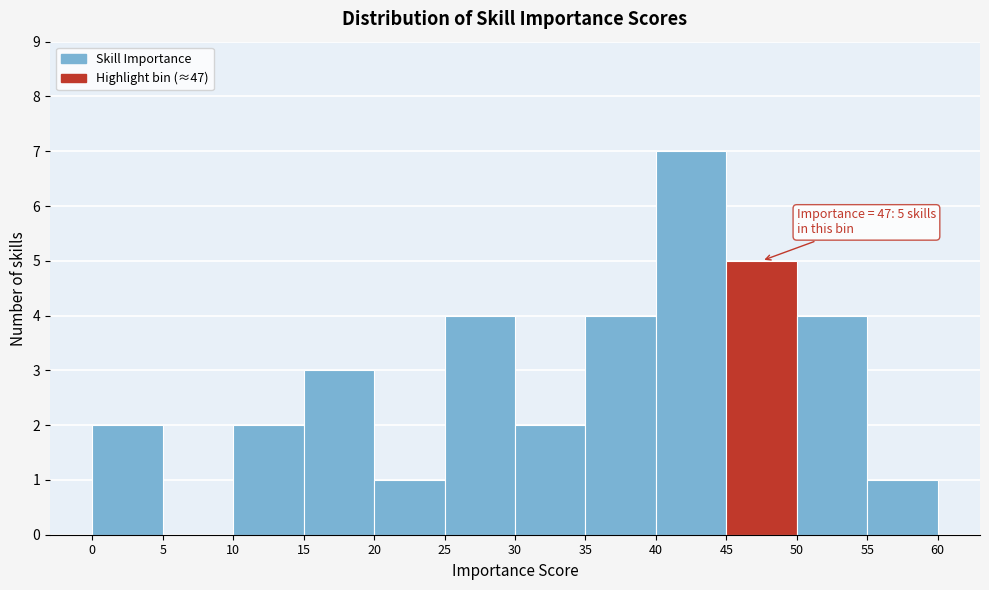

Which range on the x-axis has the tallest bar?

40 to 45